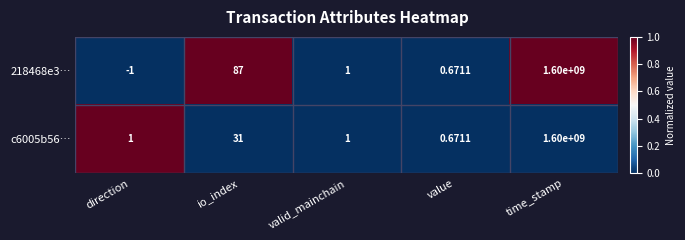

Which category has the highest value in the 218468e3… series?

time_stamp